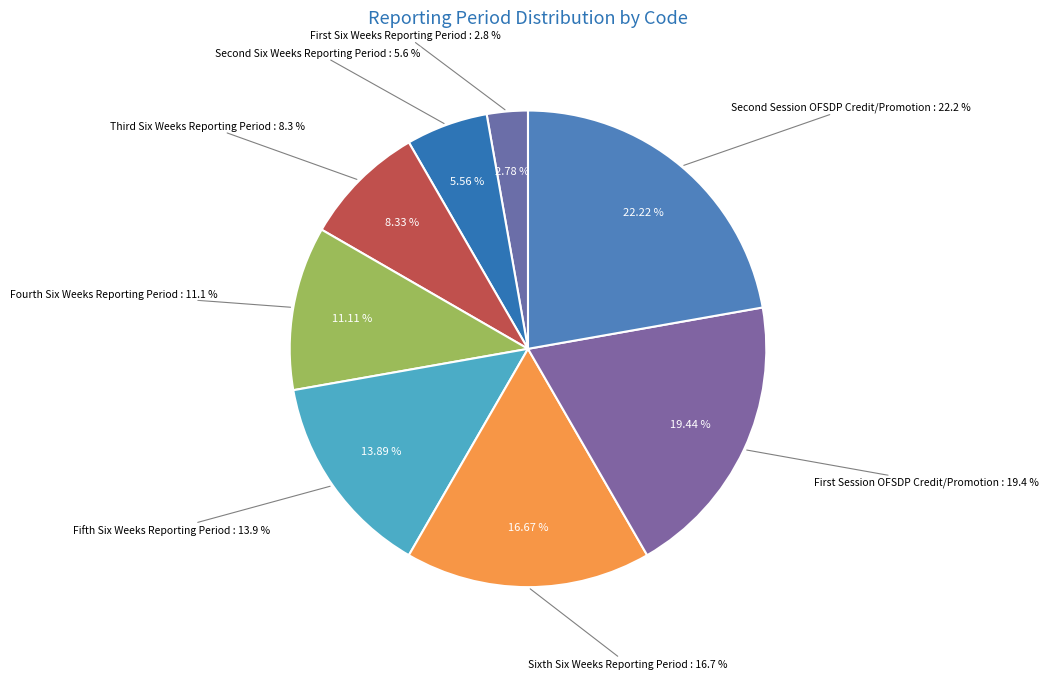

Is there a majority slice in this chart?

No